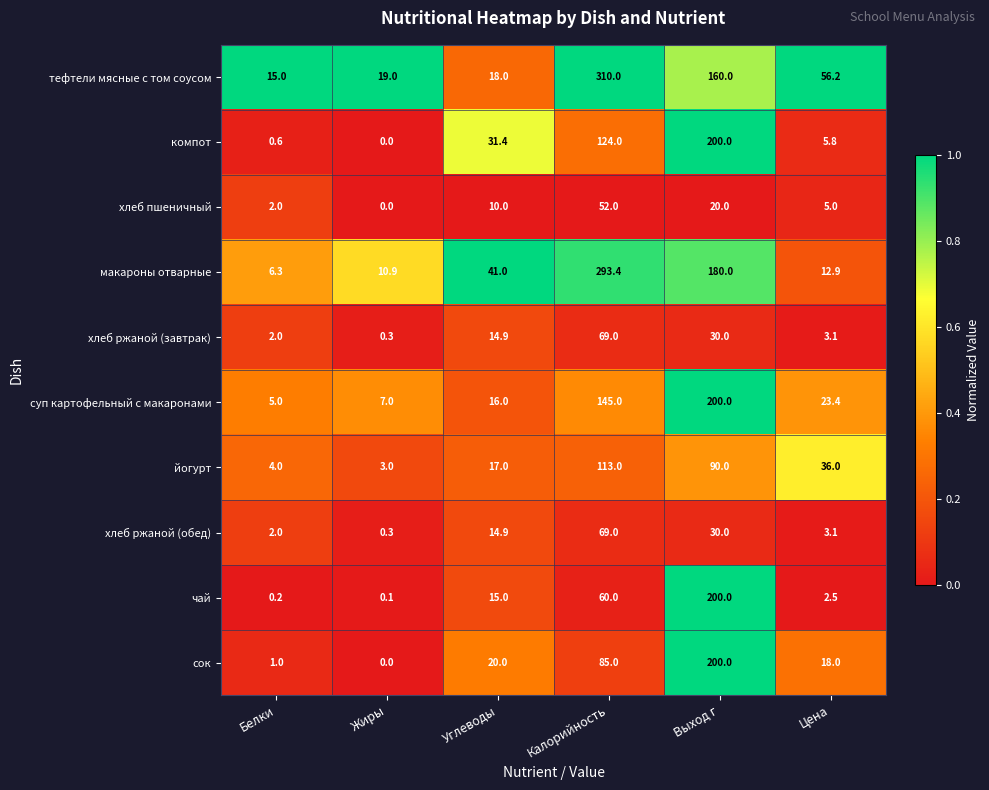

What is the maximum value shown in the chart?

310.0